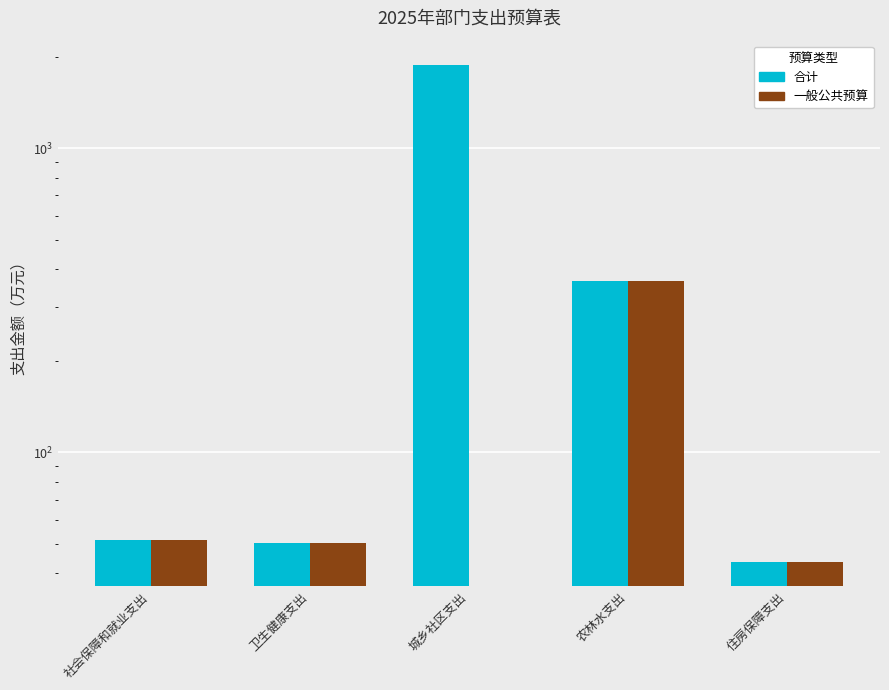

The value of 一般公共预算 at 城乡社区支出 is 0.0. True or false?

True